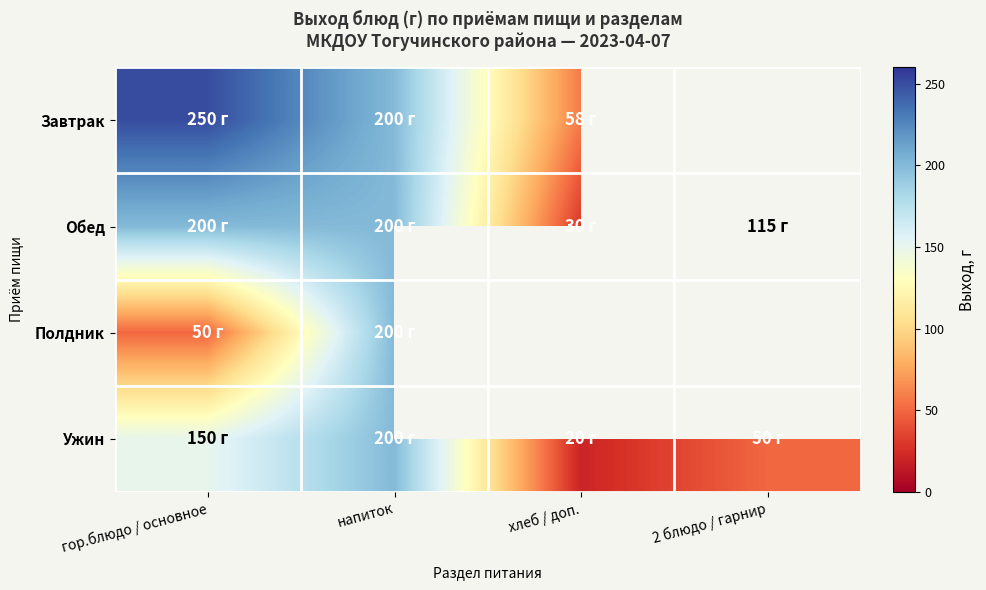

Which label corresponds to the largest value in the chart?

гор.блюдо / основное